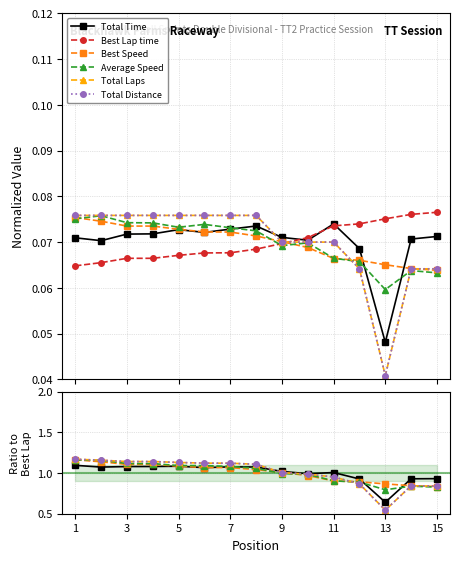

Which category has the lowest value in the Best Speed series?

15